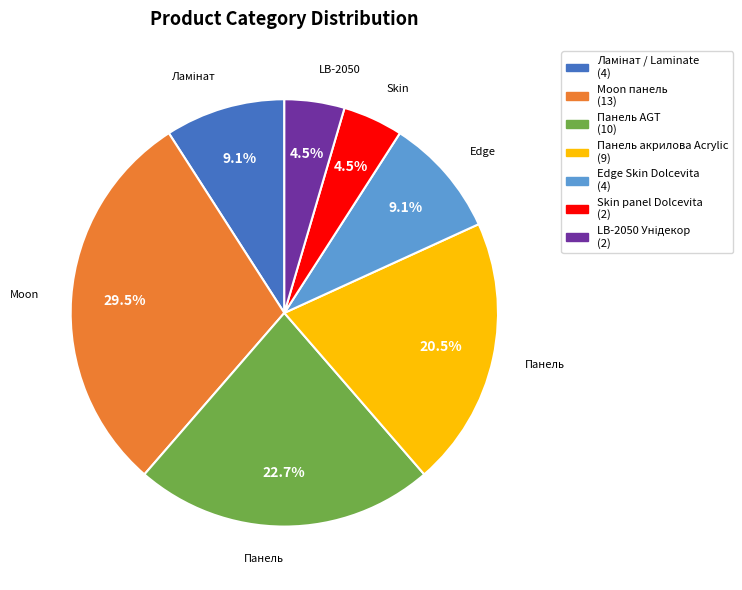

To the nearest percent, what portion does Панель AGT represent?

23%